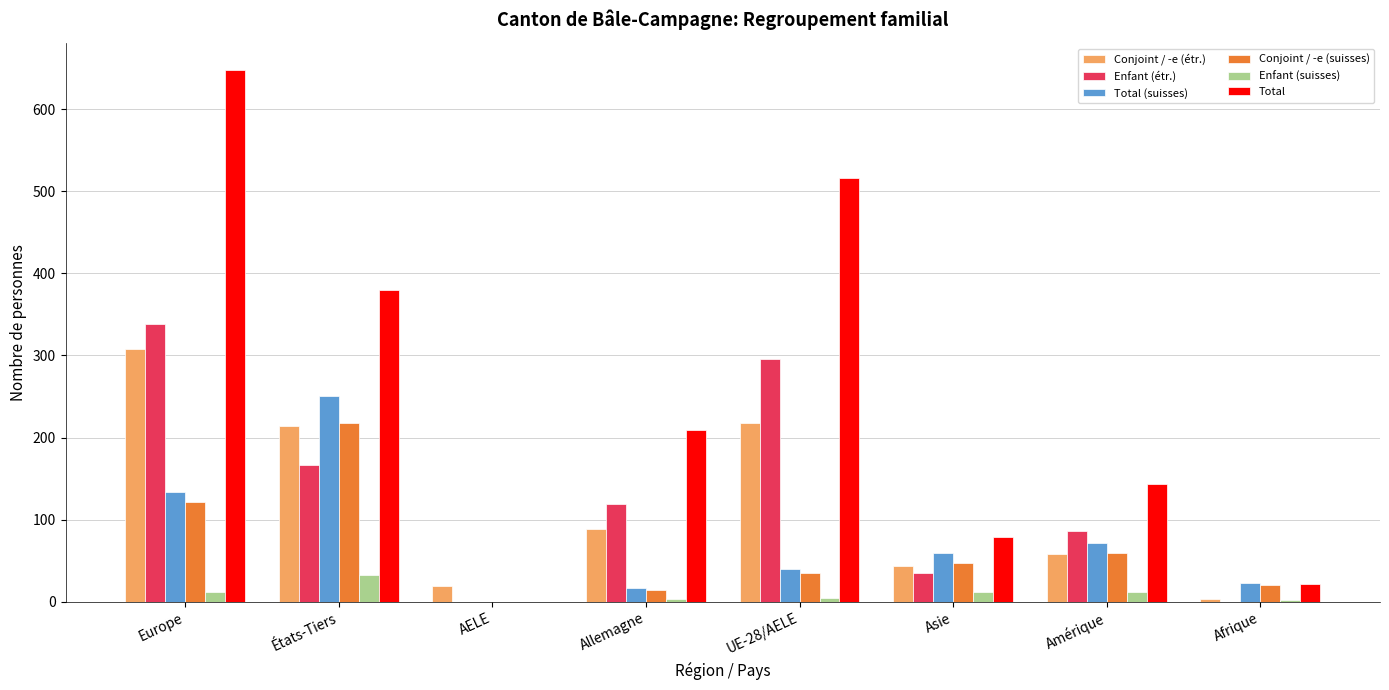

Which category has the highest value in the Total series?

Europe